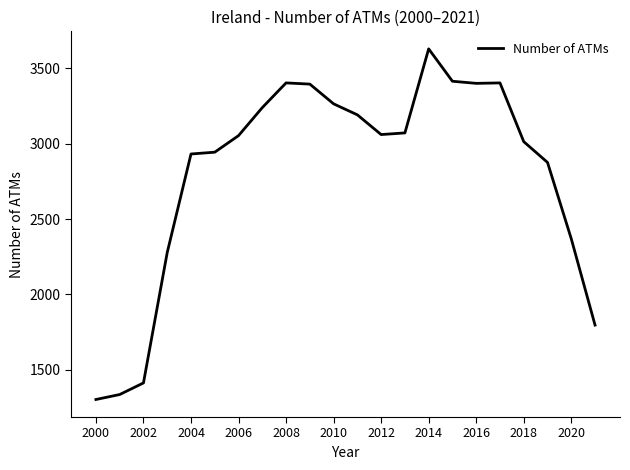

How many lines are shown in the chart?

1